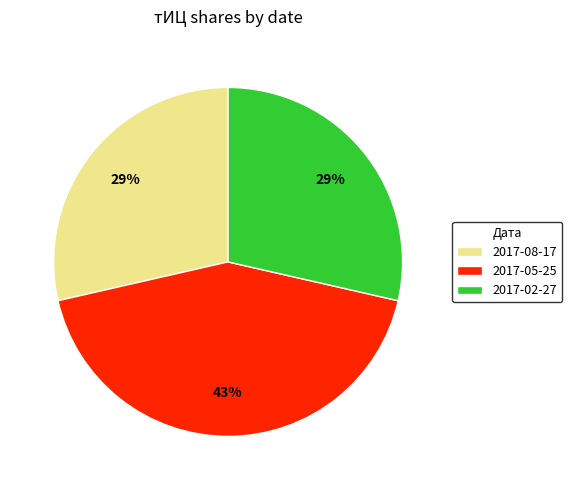

What is the ratio of the value at 2017-05-25 to the value at 2017-08-17?

1.5